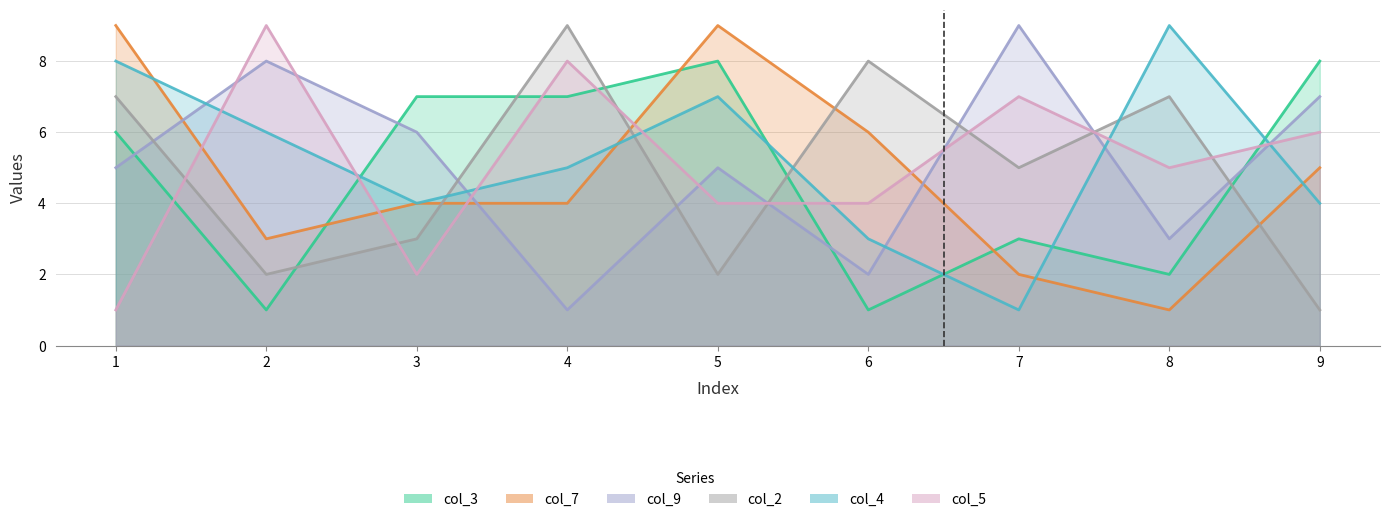

Reading right to left, transcribe all the data shown in this chart.

col_3: 9=8	8=2	7=3	6=1	5=8	4=7	3=7	2=1	1=6
col_7: 9=5	8=1	7=2	6=6	5=9	4=4	3=4	2=3	1=9
col_9: 9=7	8=3	7=9	6=2	5=5	4=1	3=6	2=8	1=5
col_2: 9=1	8=7	7=5	6=8	5=2	4=9	3=3	2=2	1=7
col_4: 9=4	8=9	7=1	6=3	5=7	4=5	3=4	2=6	1=8
col_5: 9=6	8=5	7=7	6=4	5=4	4=8	3=2	2=9	1=1